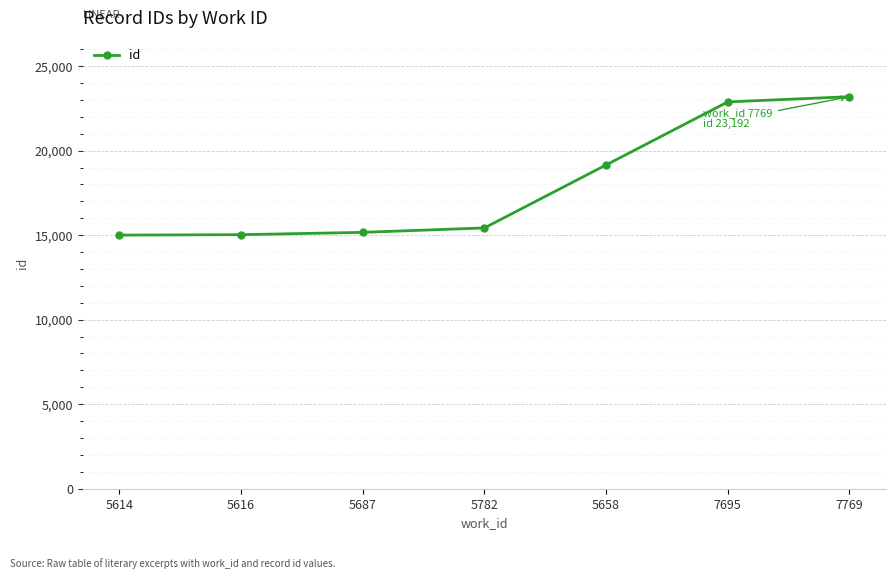

Does the chart have visible grid lines?

Yes